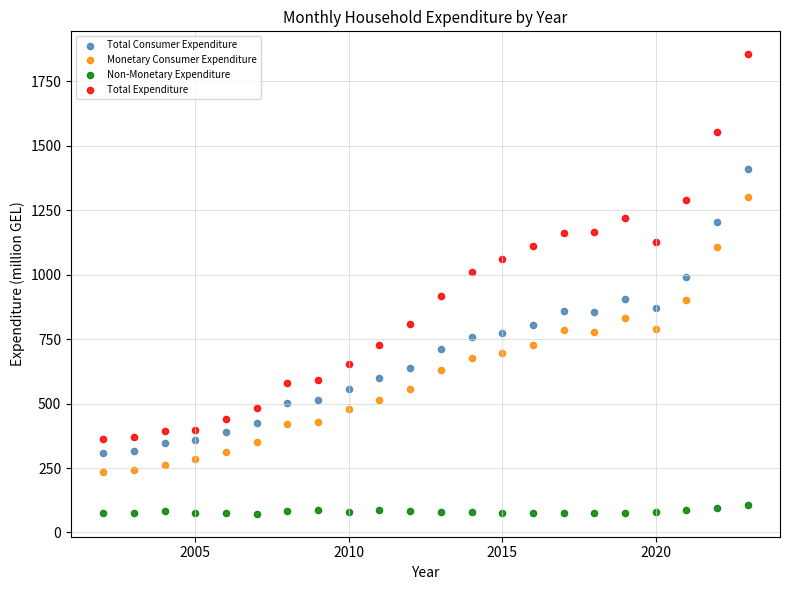

Across all data points, what is the range of Y values (max minus min)?

1782.5